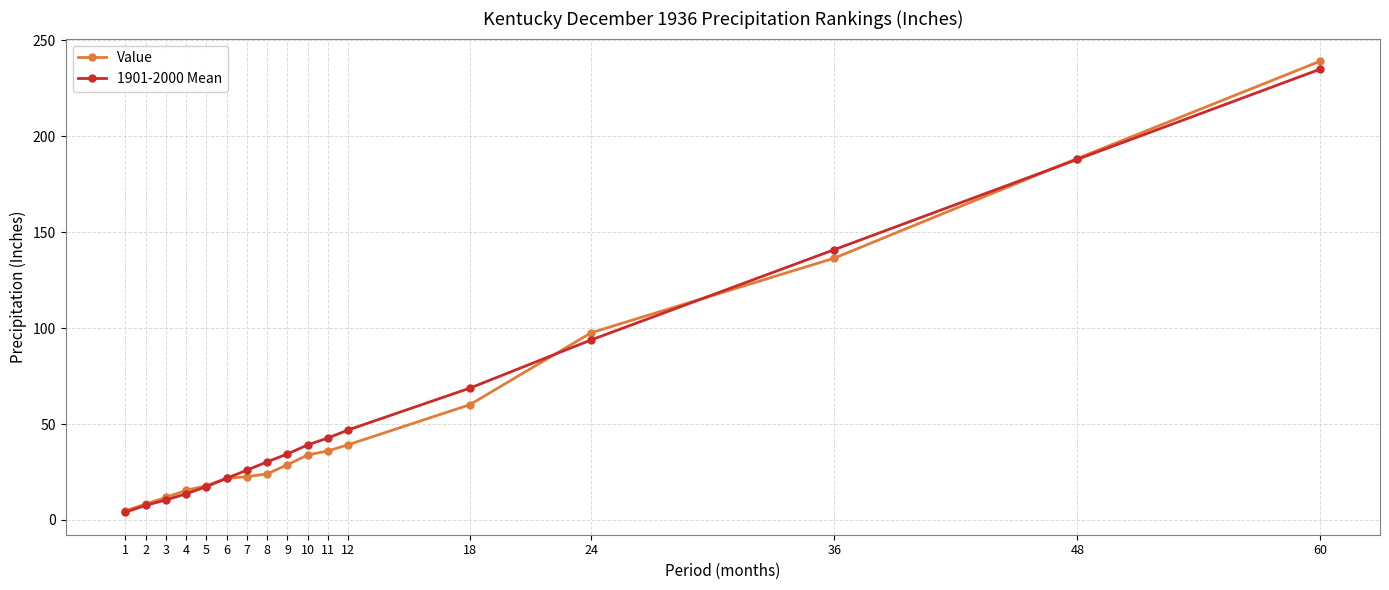

List the labels in order of 1901-2000 Mean value, largest first.

60, 48, 36, 24, 18, 12, 11, 10, 9, 8, 7, 6, 5, 4, 3, 2, 1